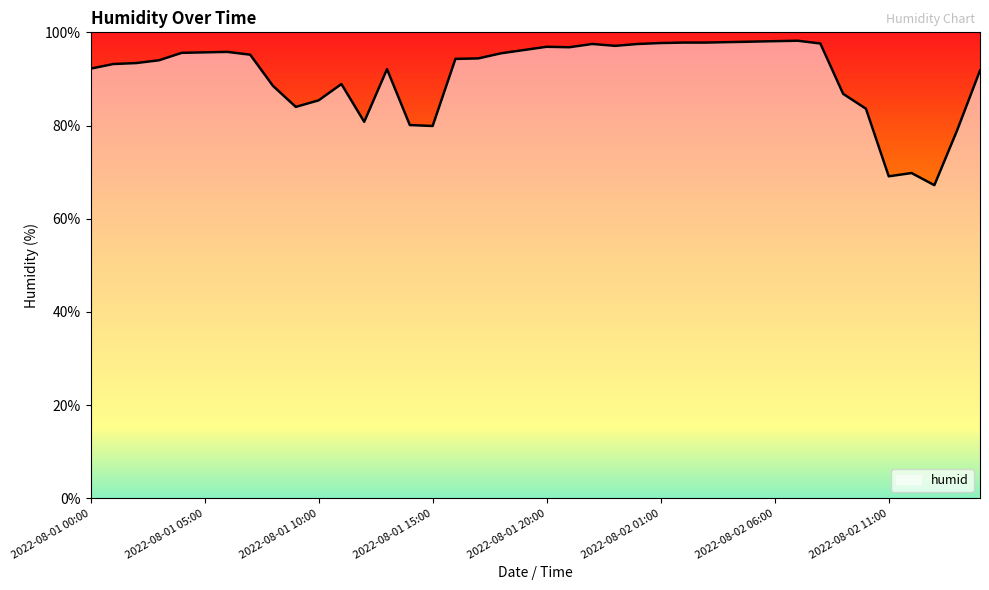

Reading left to right, what are all the values shown in this chart?

2022-08-01 00:00=92.2	2022-08-01 01:00=93.2	2022-08-01 02:00=93.4	2022-08-01 03:00=94.0	2022-08-01 04:00=95.6	2022-08-01 05:00=95.7	2022-08-01 06:00=95.8	2022-08-01 07:00=95.2	2022-08-01 08:00=88.5	2022-08-01 09:00=84.0	2022-08-01 10:00=85.4	2022-08-01 11:00=88.9	2022-08-01 12:00=80.8	2022-08-01 13:00=92.1	2022-08-01 14:00=80.1	2022-08-01 15:00=79.9	2022-08-01 16:00=94.3	2022-08-01 17:00=94.4	2022-08-01 18:00=95.5	2022-08-01 19:00=96.2	2022-08-01 20:00=96.9	2022-08-01 21:00=96.8	2022-08-01 22:00=97.5	2022-08-01 23:00=97.1	2022-08-02 00:00=97.5	2022-08-02 01:00=97.7	2022-08-02 02:00=97.8	2022-08-02 03:00=97.8	2022-08-02 04:00=97.9	2022-08-02 05:00=98.0	2022-08-02 06:00=98.1	2022-08-02 07:00=98.2	2022-08-02 08:00=97.6	2022-08-02 09:00=86.8	2022-08-02 10:00=83.6	2022-08-02 11:00=69.1	2022-08-02 12:00=69.8	2022-08-02 13:00=67.2	2022-08-02 14:00=79.0	2022-08-02 15:00=91.8